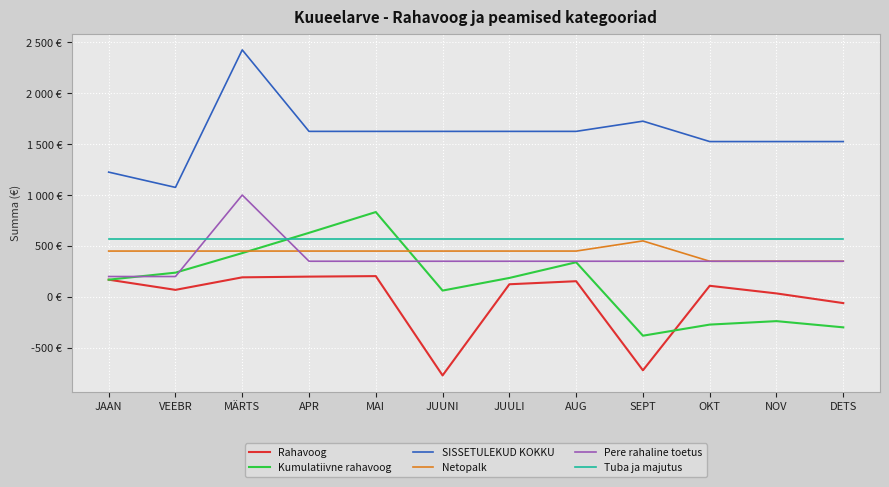

What is the lowest value of the Kumulatiivne rahavoog series?

-381